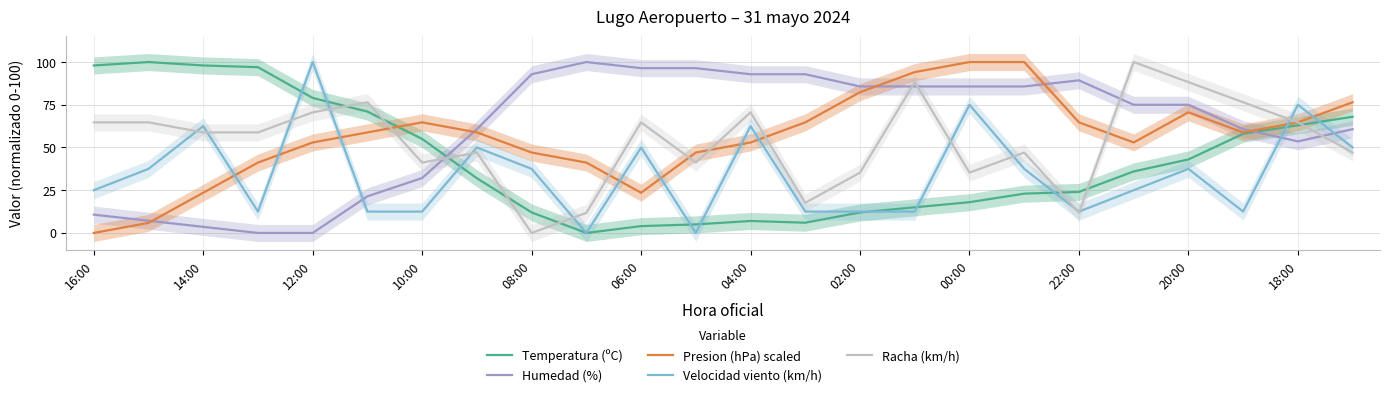

What is the difference between the maximum and minimum values in the Humedad (%) series?

100.0